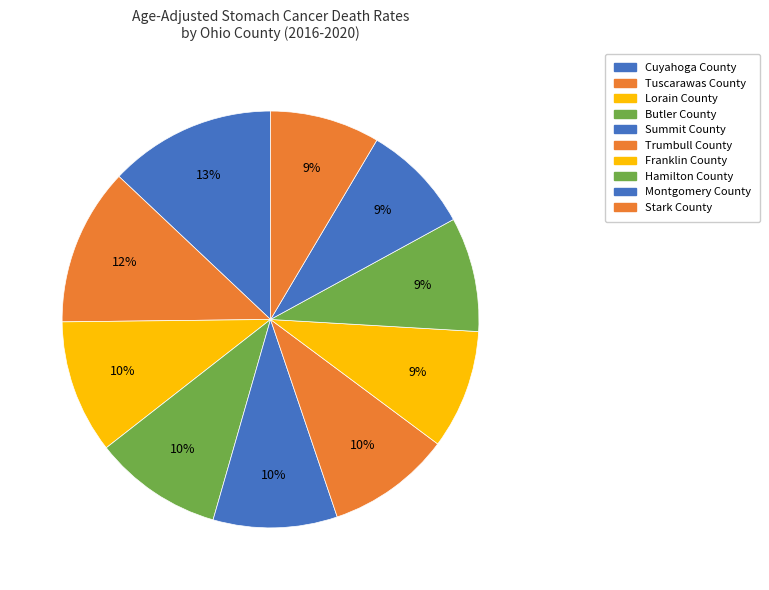

Count the number of slices in the pie.

10